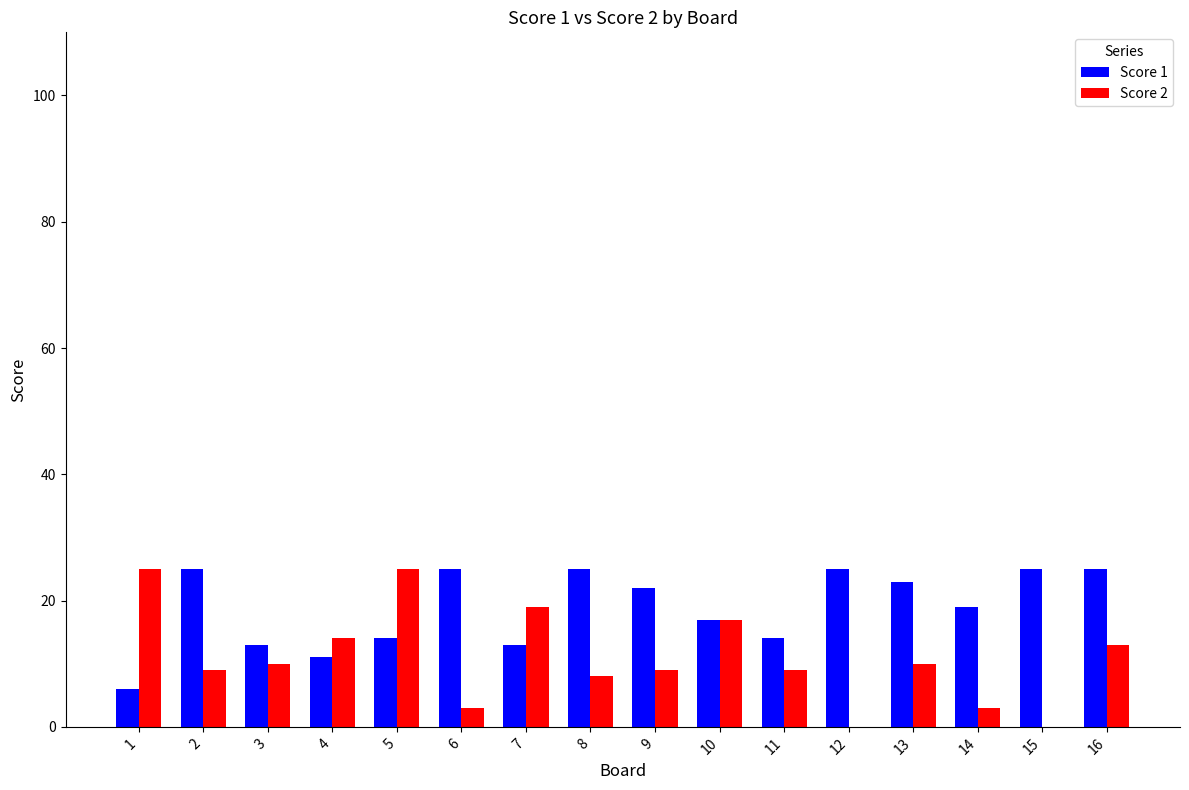

Where does the Score 1 series first go above 22?

2